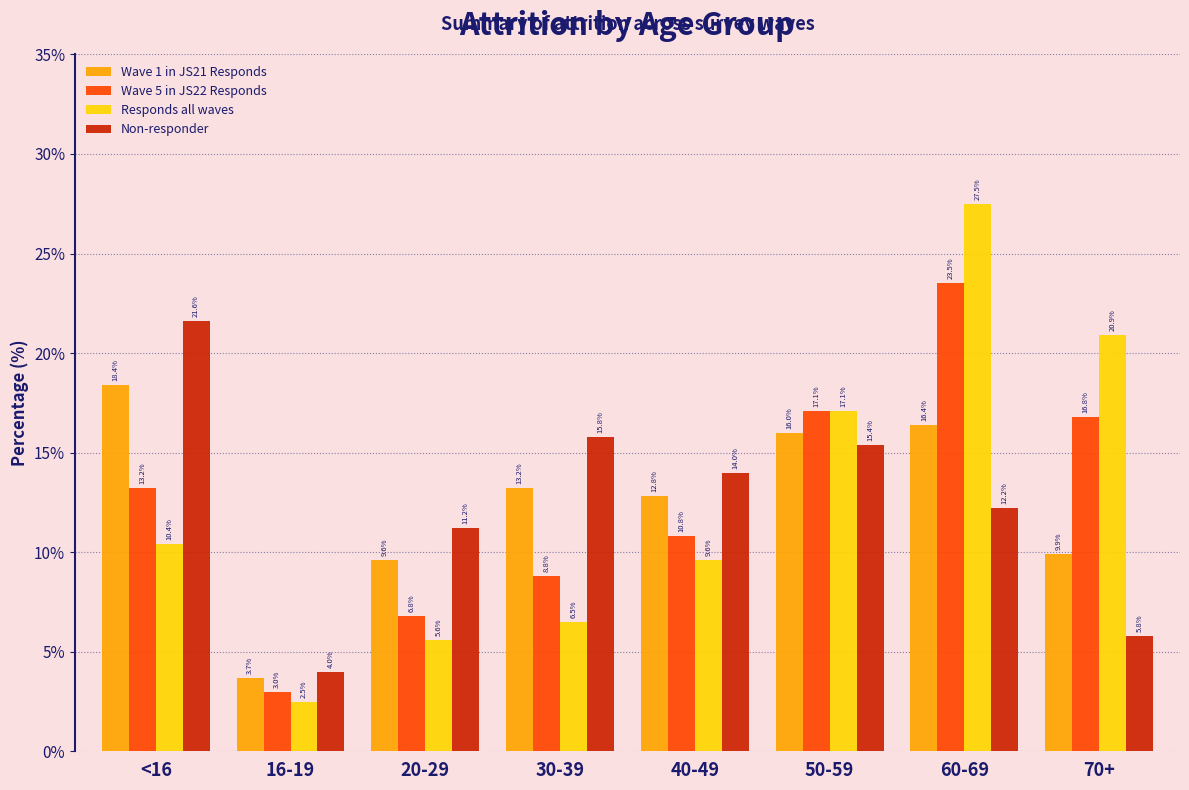

Reading left to right, extract all data points from this chart.

Wave 1 in JS21 Responds: 18.4	3.7	9.6	13.2	12.8	16.0	16.4	9.9
Wave 5 in JS22 Responds: 13.2	3.0	6.8	8.8	10.8	17.1	23.5	16.8
Responds all waves: 10.4	2.5	5.6	6.5	9.6	17.1	27.5	20.9
Non-responder: 21.6	4.0	11.2	15.8	14.0	15.4	12.2	5.8